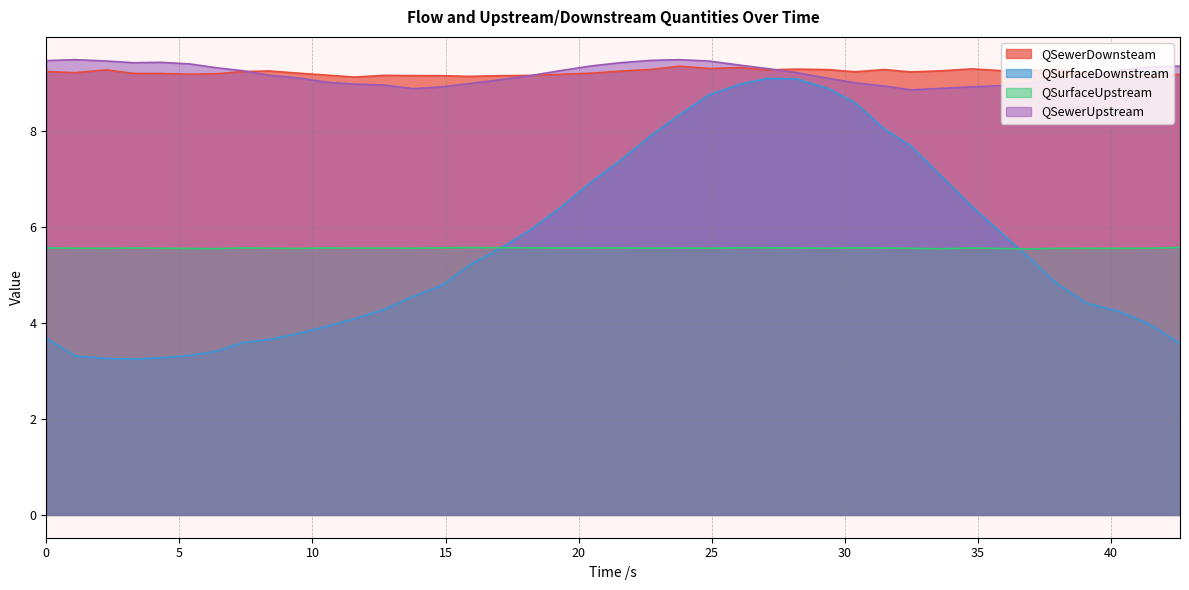

Where do QSewerUpstream and QSewerDownsteam first cross each other?

7.384 and 8.384